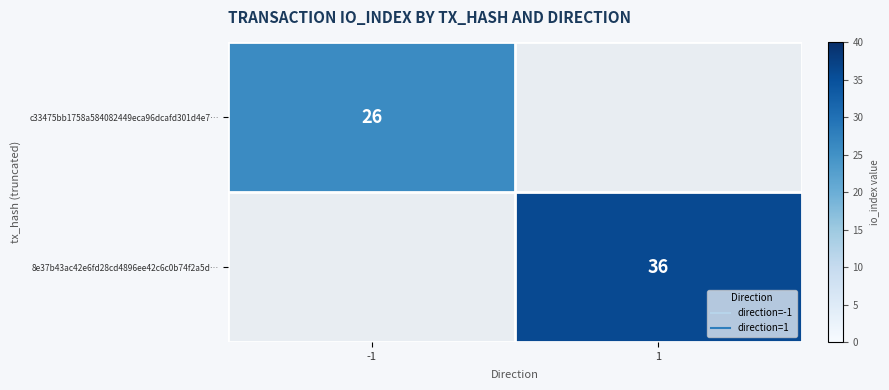

Which label corresponds to the largest value in the chart?

1